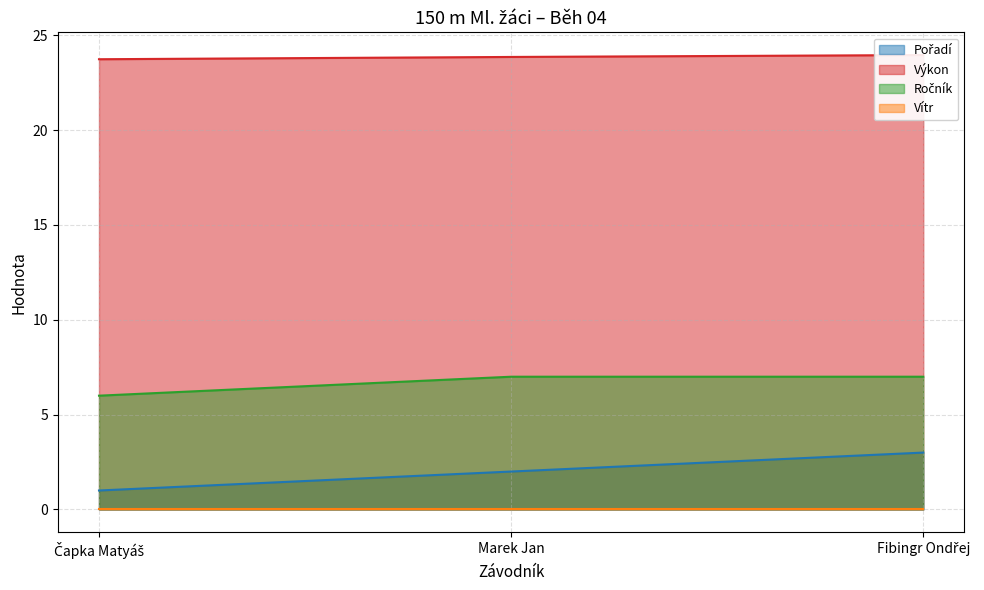

Between Čapka Matyáš and Fibingr Ondřej, which is larger?

Fibingr Ondřej